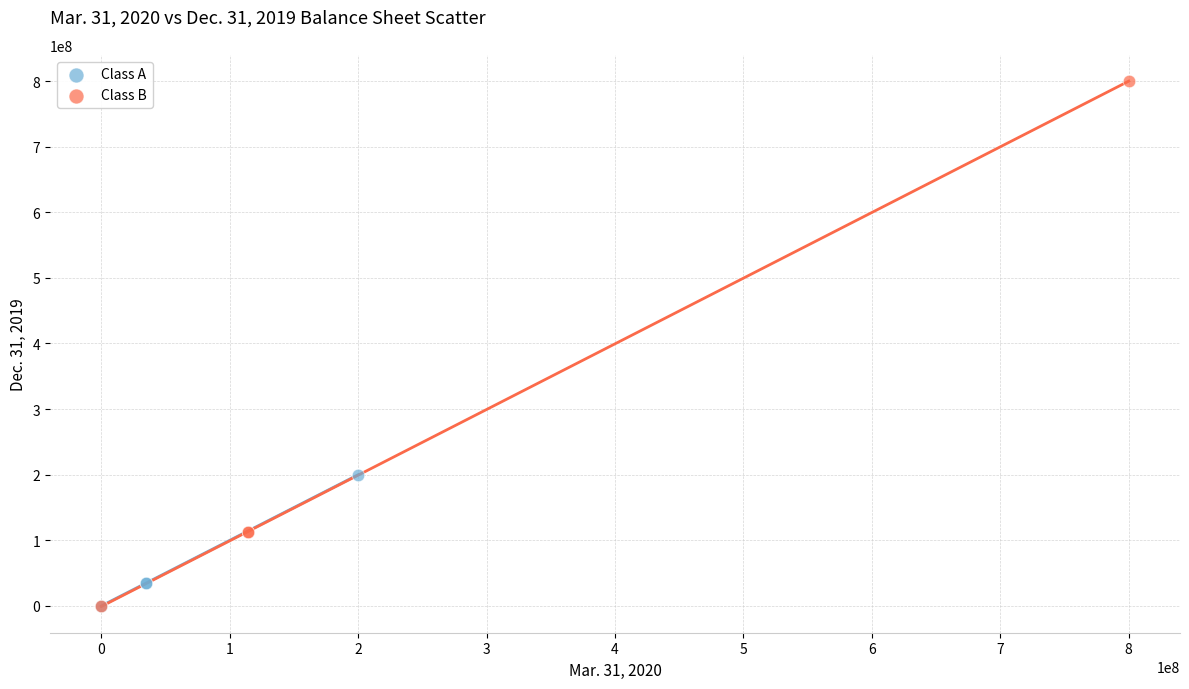

Which series has the widest spread of Y values?

Class B